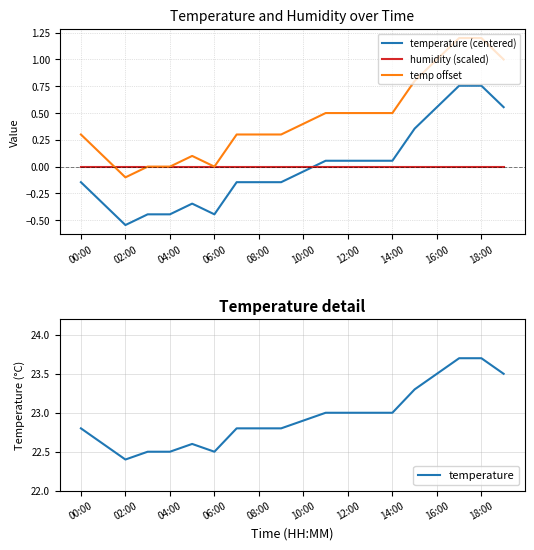

Reading left to right, list all the values displayed in this chart.

temperature (centered): -0.1	-0.3	-0.5	-0.4	-0.4	-0.3	-0.4	-0.1	-0.1	-0.1	-0.0	0.1	0.1	0.1	0.1	0.4	0.6	0.8	0.8	0.6
humidity (scaled): -0.0	-0.0	-0.0	-0.0	-0.0	-0.0	-0.0	-0.0	-0.0	-0.0	-0.0	-0.0	-0.0	-0.0	-0.0	-0.0	-0.0	-0.0	-0.0	-0.0
temp offset: 0.3	0.1	-0.1	0.0	0.0	0.1	0.0	0.3	0.3	0.3	0.4	0.5	0.5	0.5	0.5	0.8	1.0	1.2	1.2	1.0
temperature: 22.8	22.6	22.4	22.5	22.5	22.6	22.5	22.8	22.8	22.8	22.9	23.0	23.0	23.0	23.0	23.3	23.5	23.7	23.7	23.5